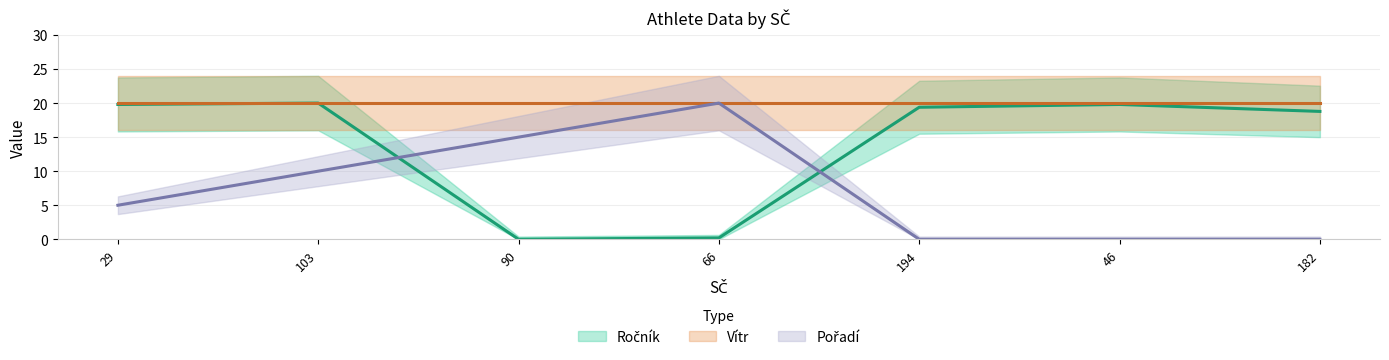

How many values in Ročník (line) are above zero?

6